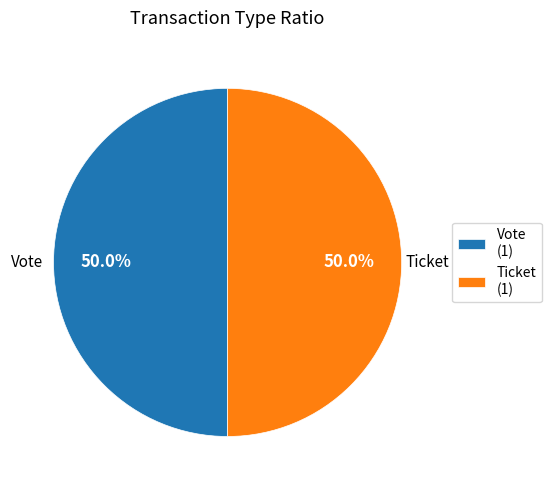

The Vote slice represents 99% of the pie. True or false?

False